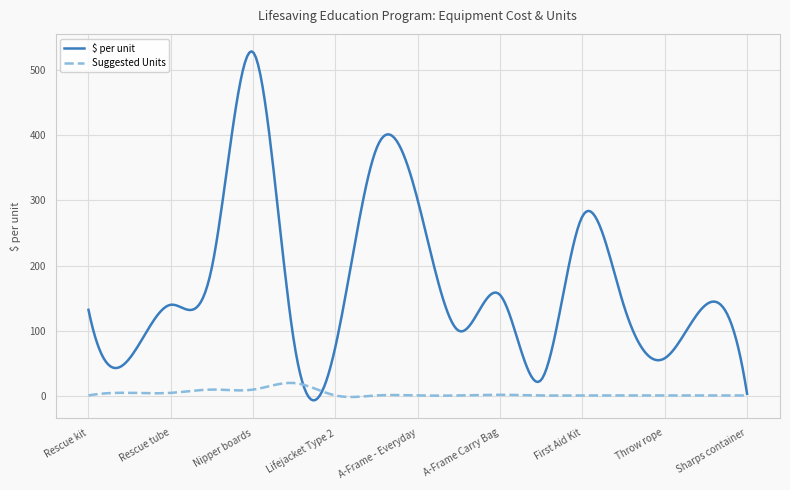

What is the maximum value for Suggested Units?

20.2